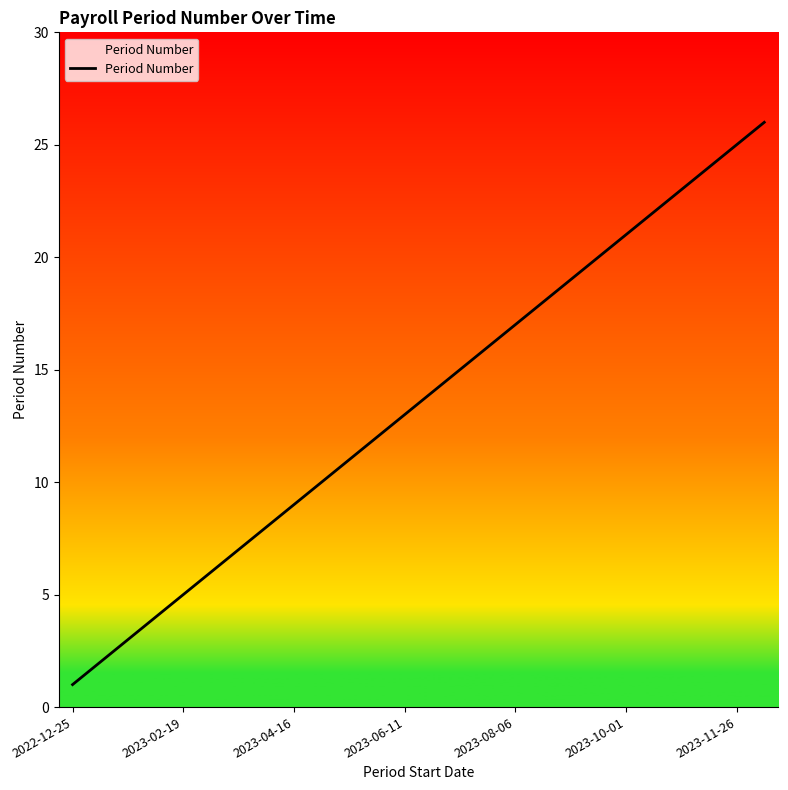

True or false: the data has more than 1 interior local peaks.

False